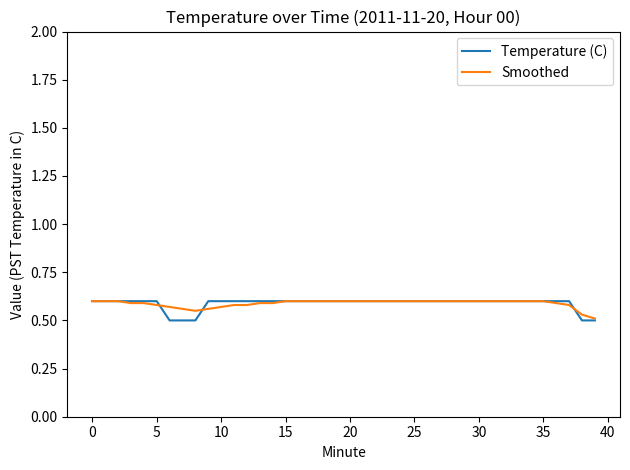

Which series has the widest spread of values?

Temperature (C)